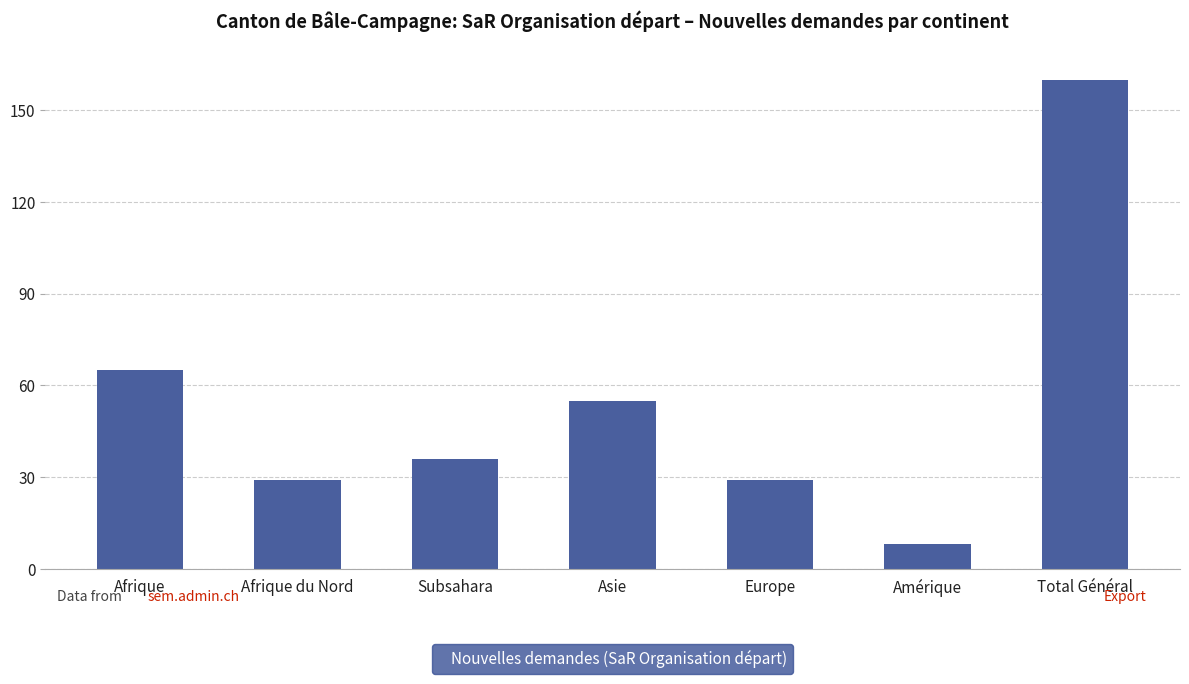

What is the minimum value shown in the chart?

8